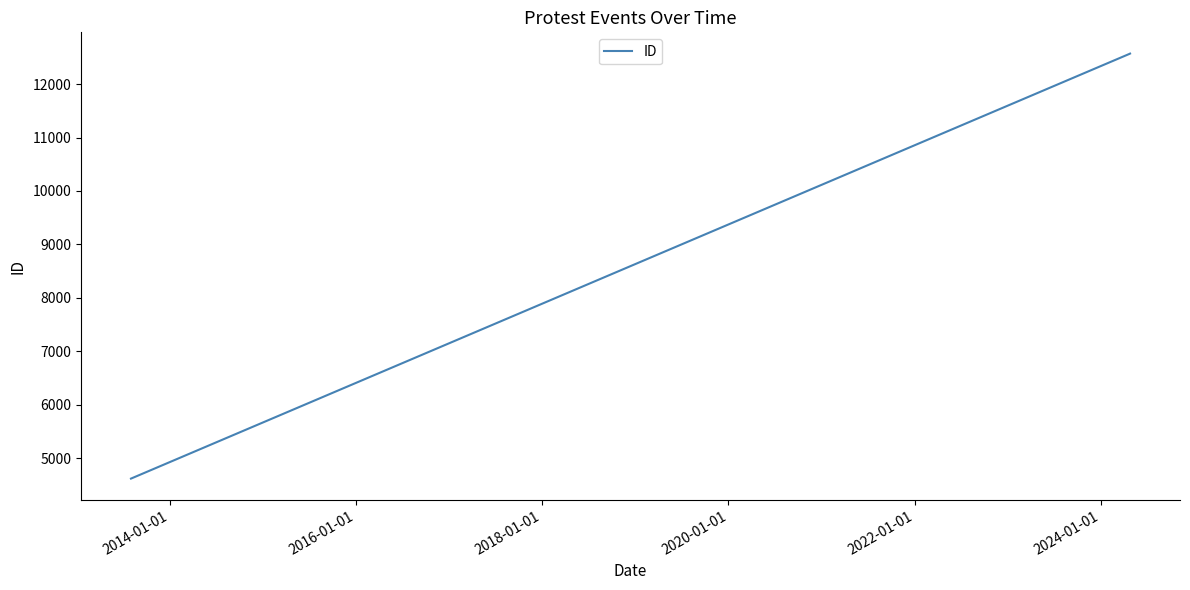

What is the minimum value shown in the chart?

4617